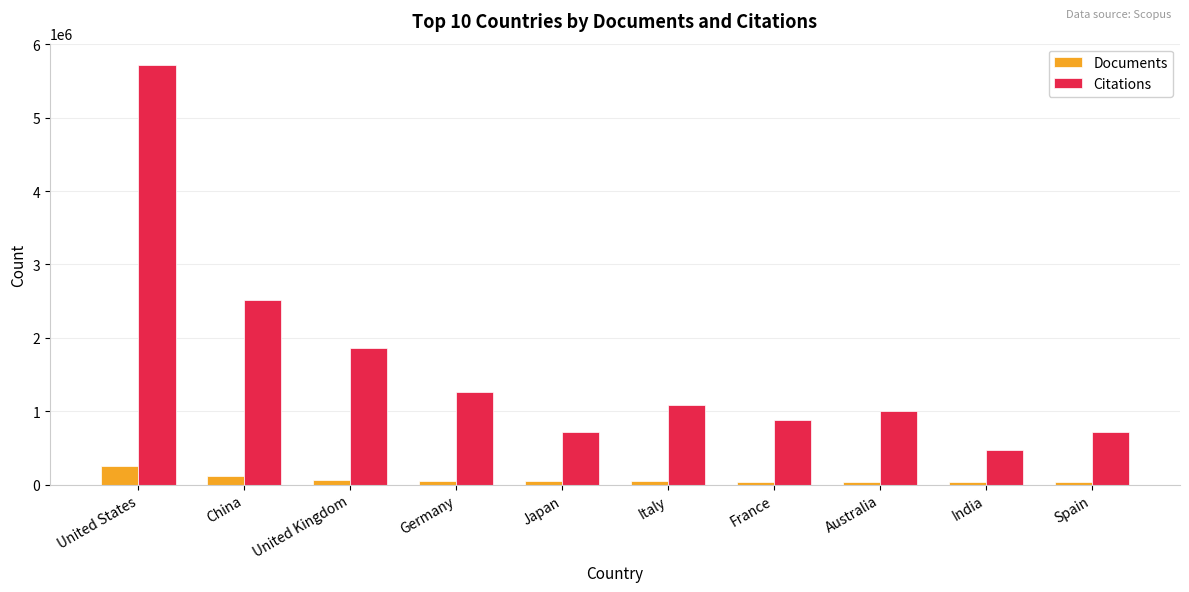

How many values in the Citations series are below 1080499?

5